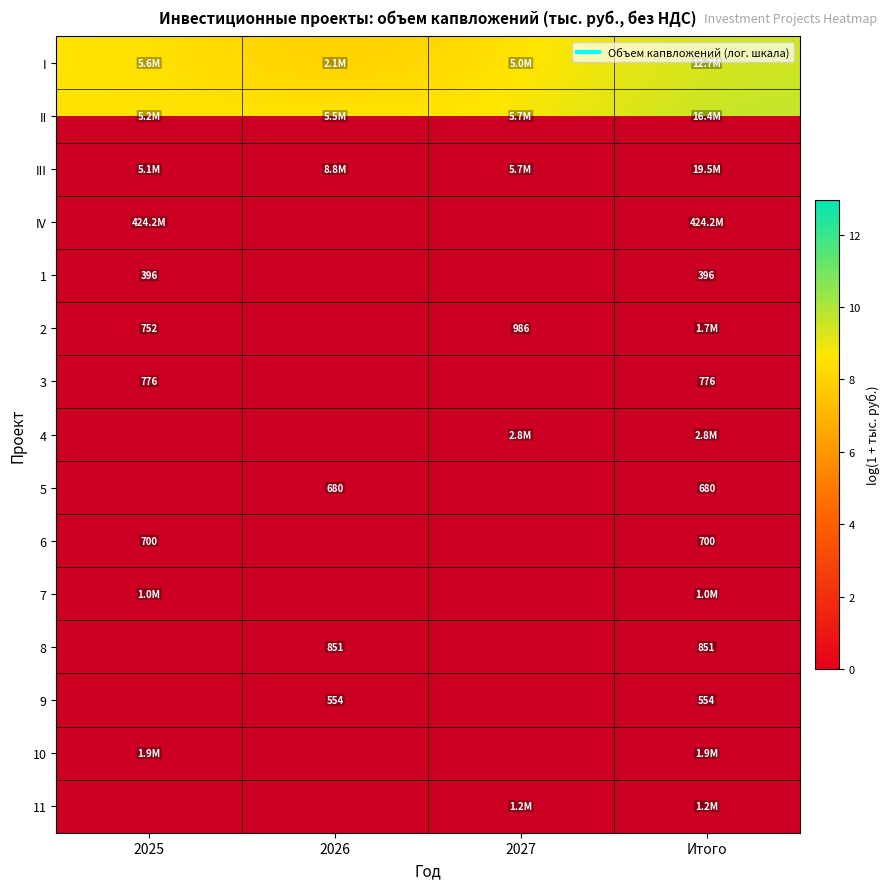

The value of 7 at 2025 is 3.6. True or false?

False